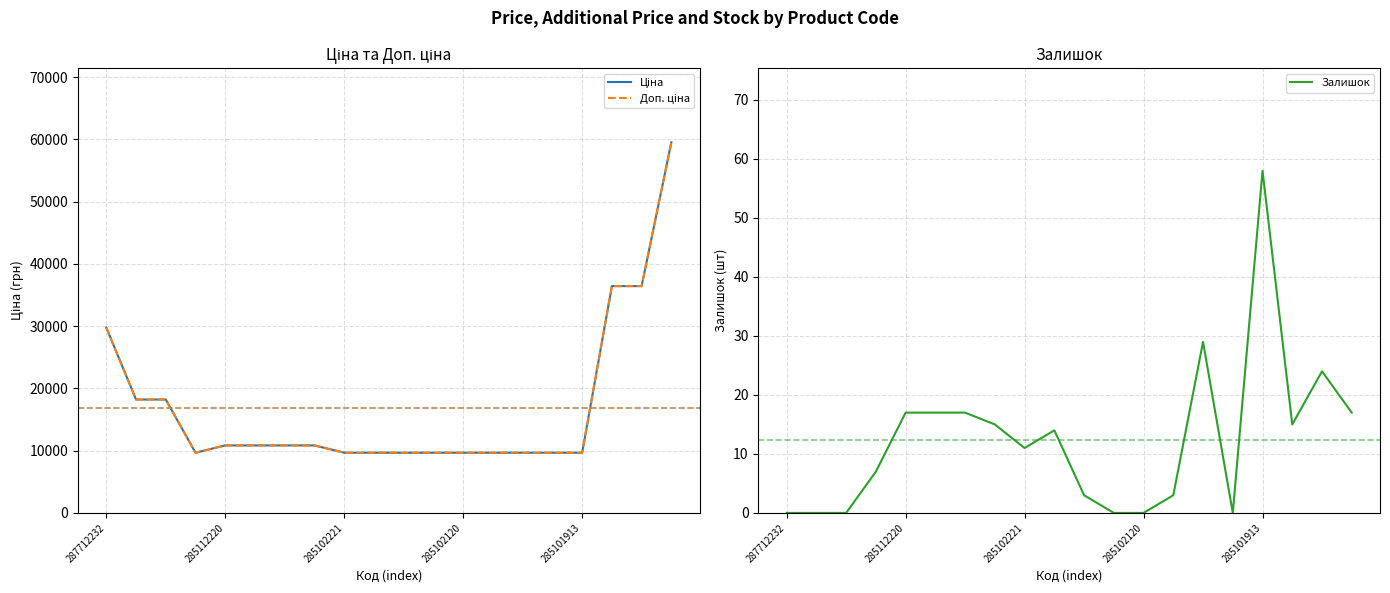

How many lines are shown in the chart?

3